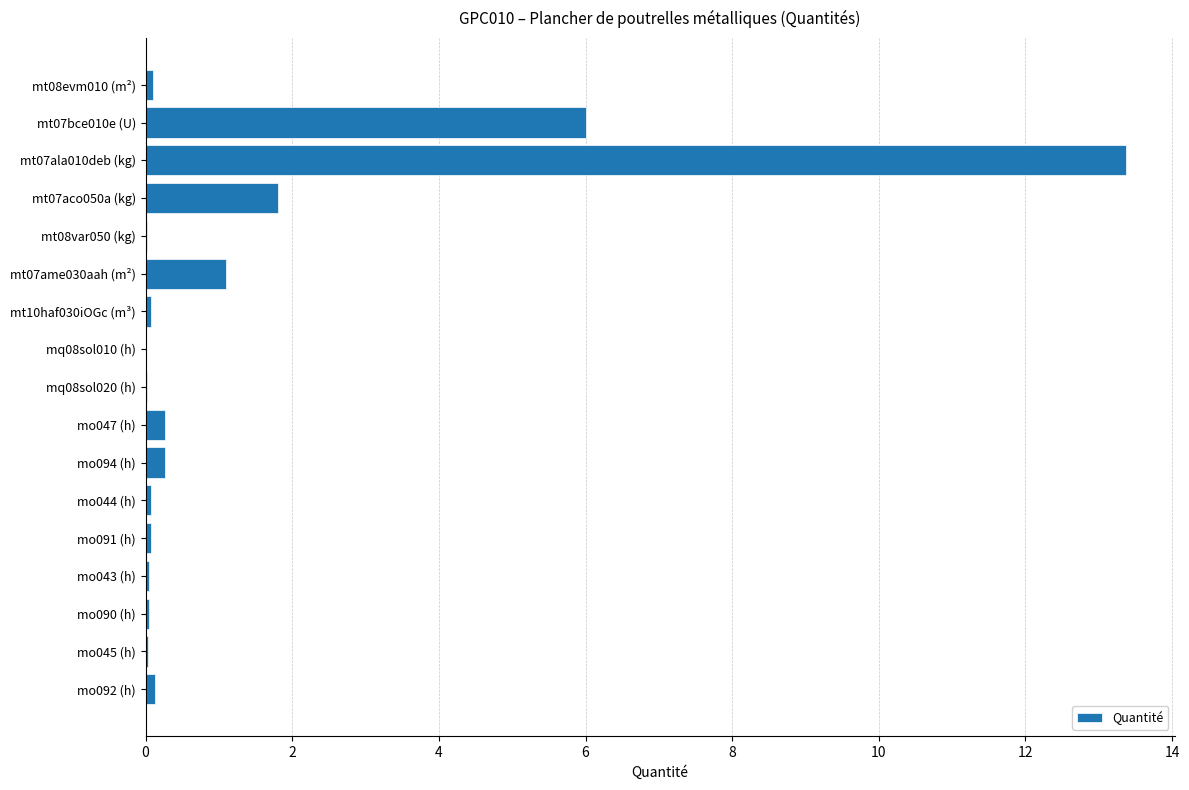

What is the sum of all values?

23.4